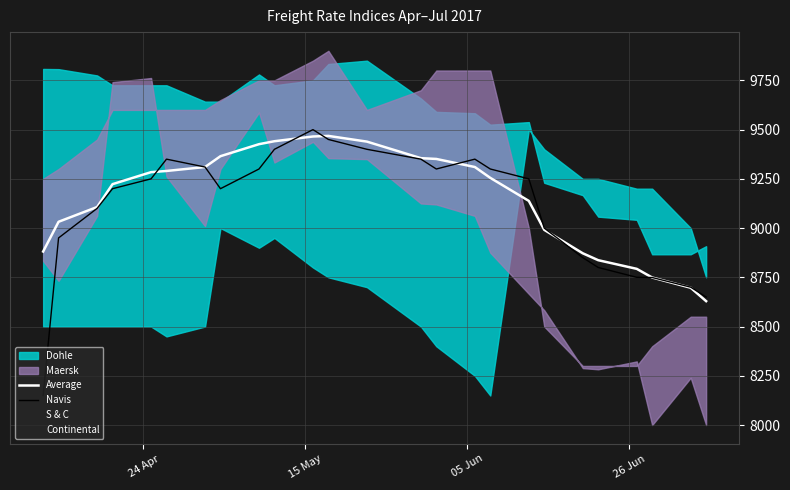

What is the highest value of the Average series?

9468